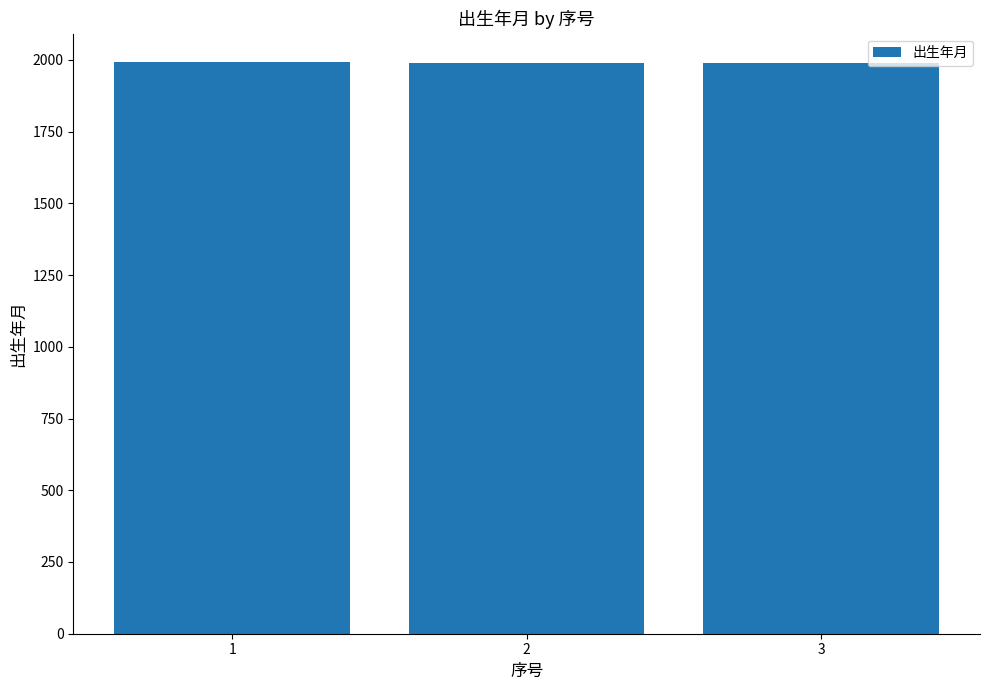

Approximately how many times larger is the value at 2 compared to 1?

1.0